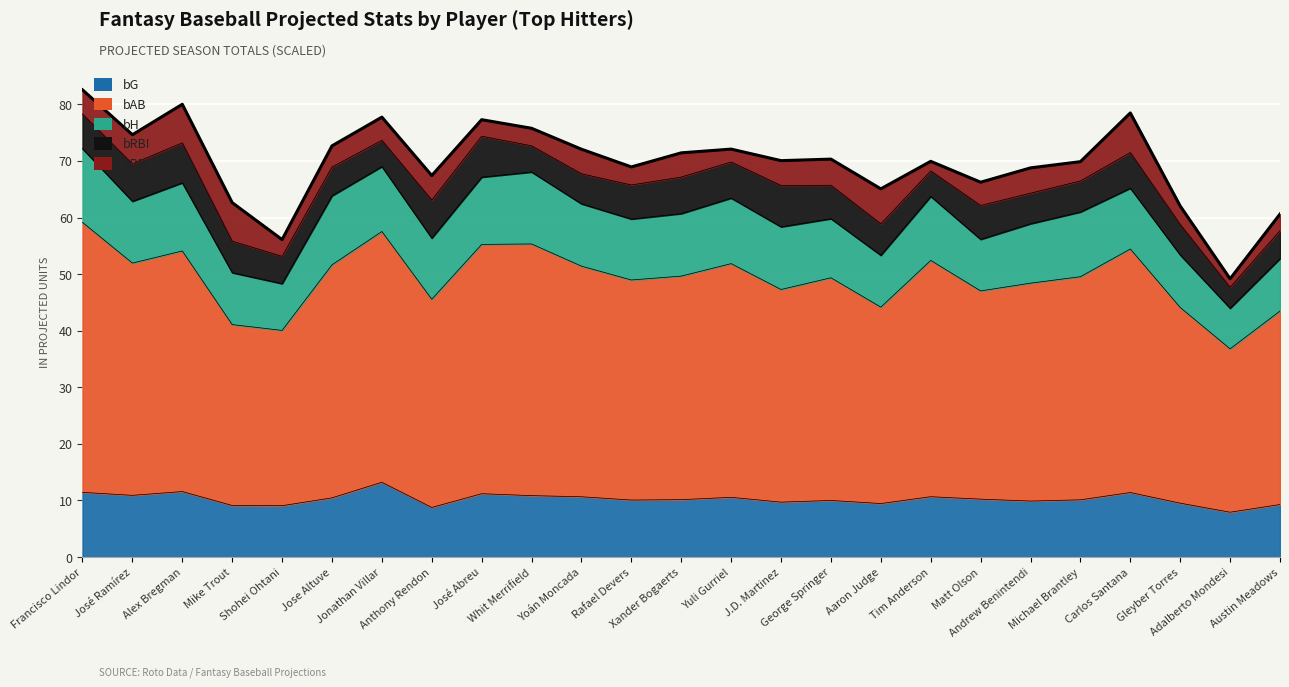

Where is the first local maximum for bAB?

Alex Bregman